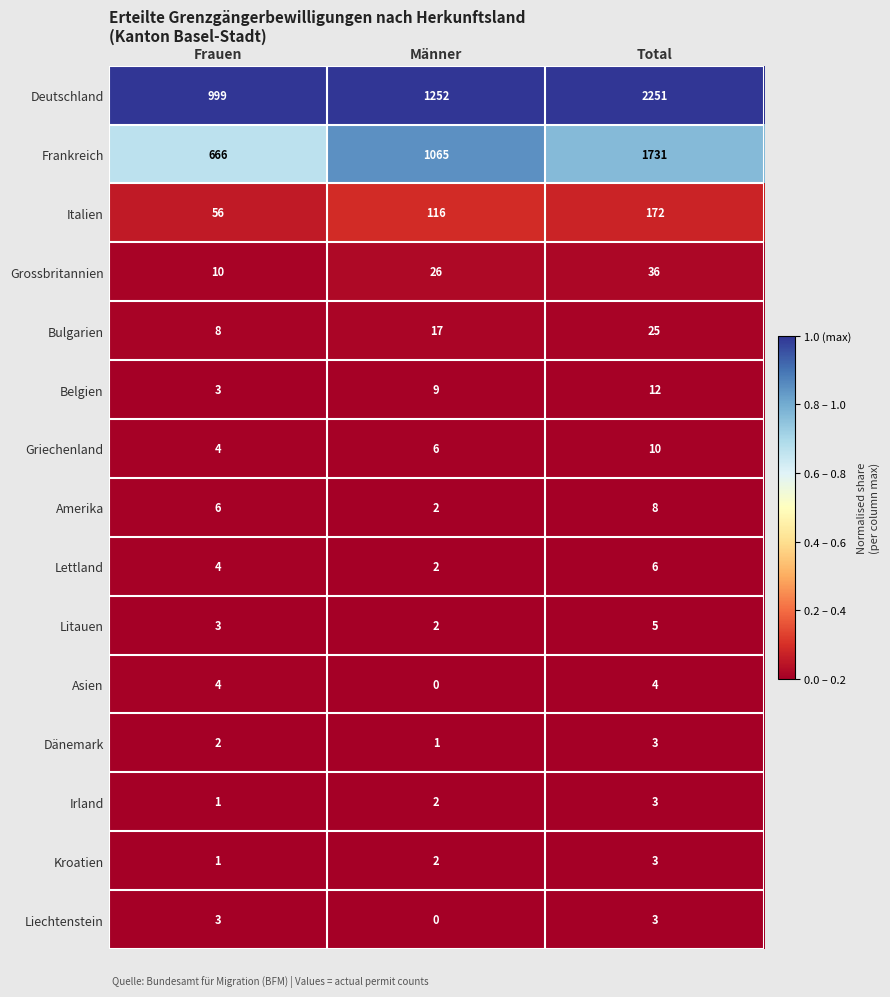

What is the sum of all Italien values?

344